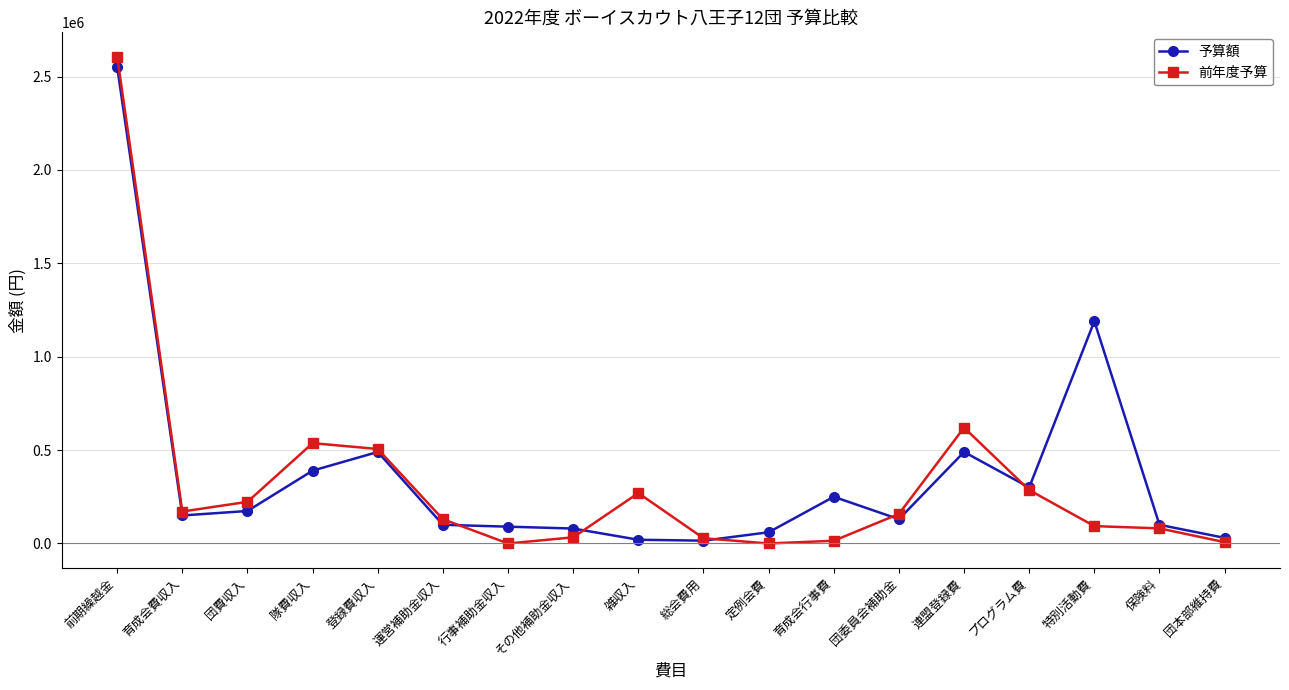

Which series changed the most between 雑収入 and 団本部維持費?

前年度予算